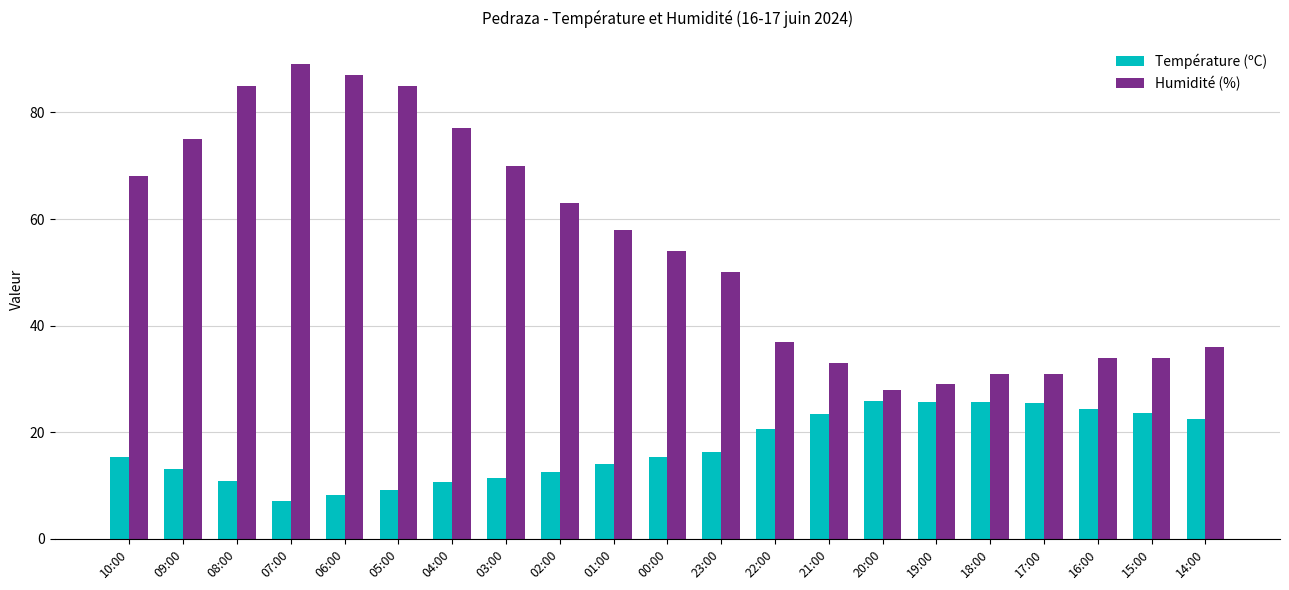

Between 02:00 and 18:00, which series saw the biggest shift?

Humidité (%)